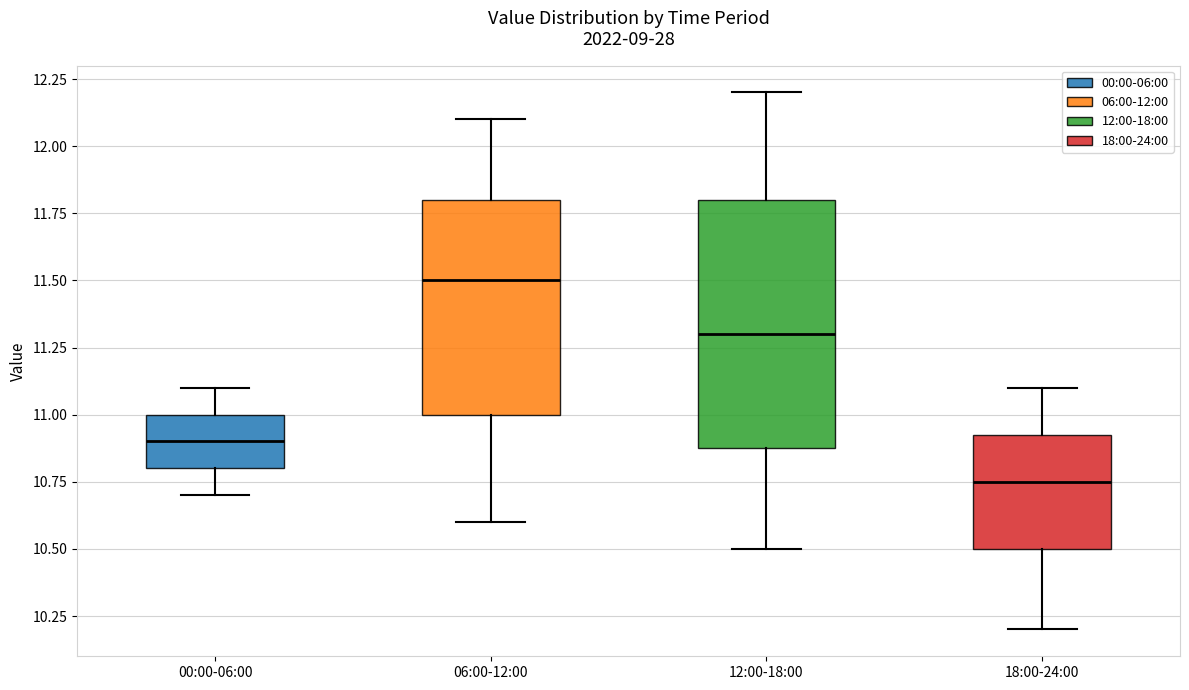

Which box has the highest median line?

06:00-12:00